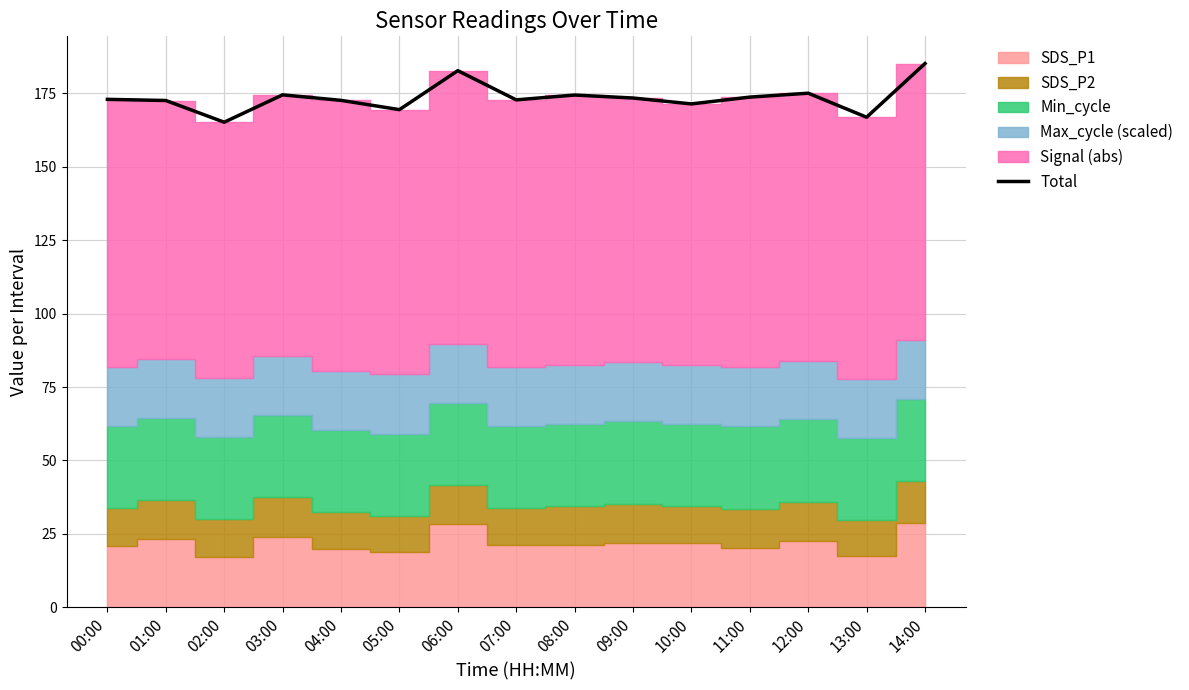

What is the ratio of the value at 03:00 to the value at 10:00?

1.0